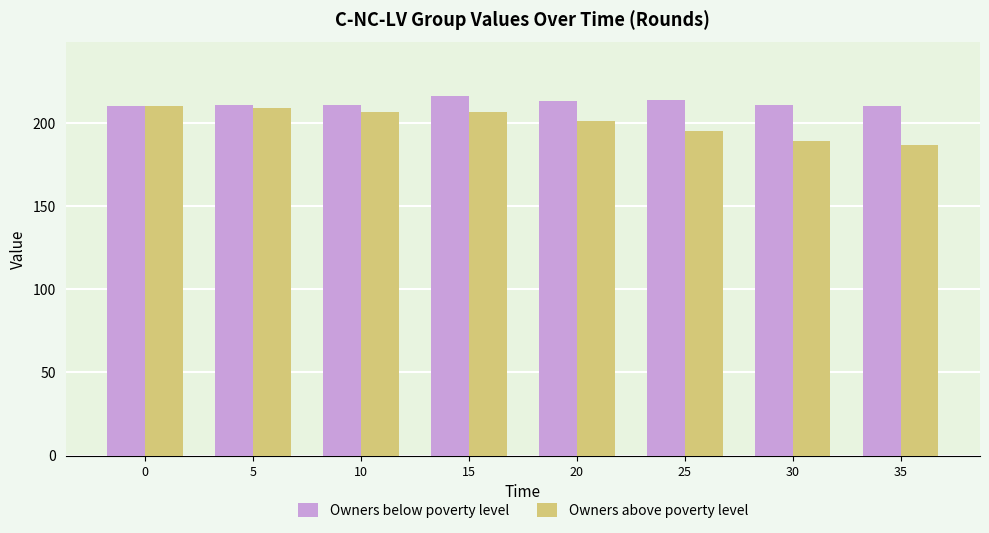

Read the Owners above poverty level value at 25.

195.2